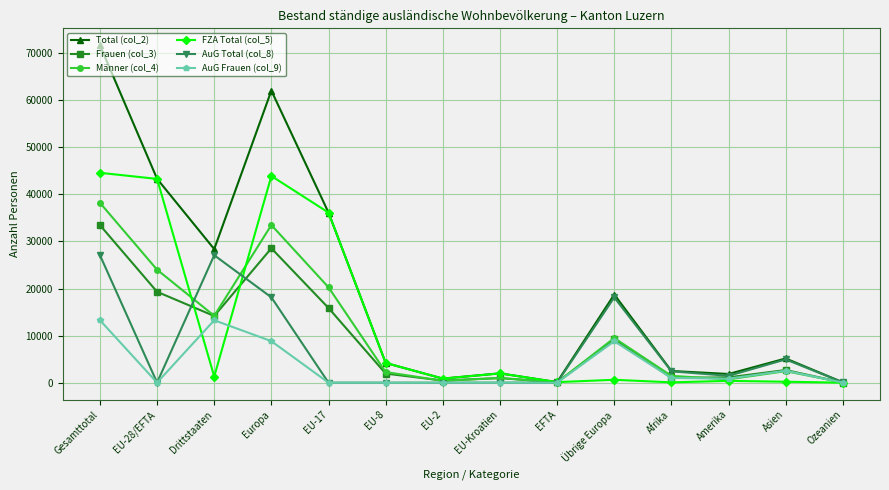

Does the chart display data point markers on the line(s)?

Yes